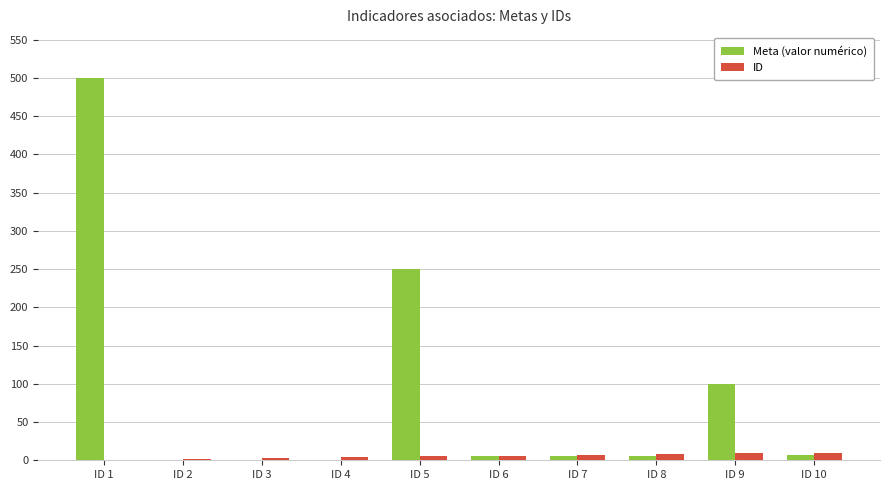

At which category is the sum across all series the highest?

ID 1